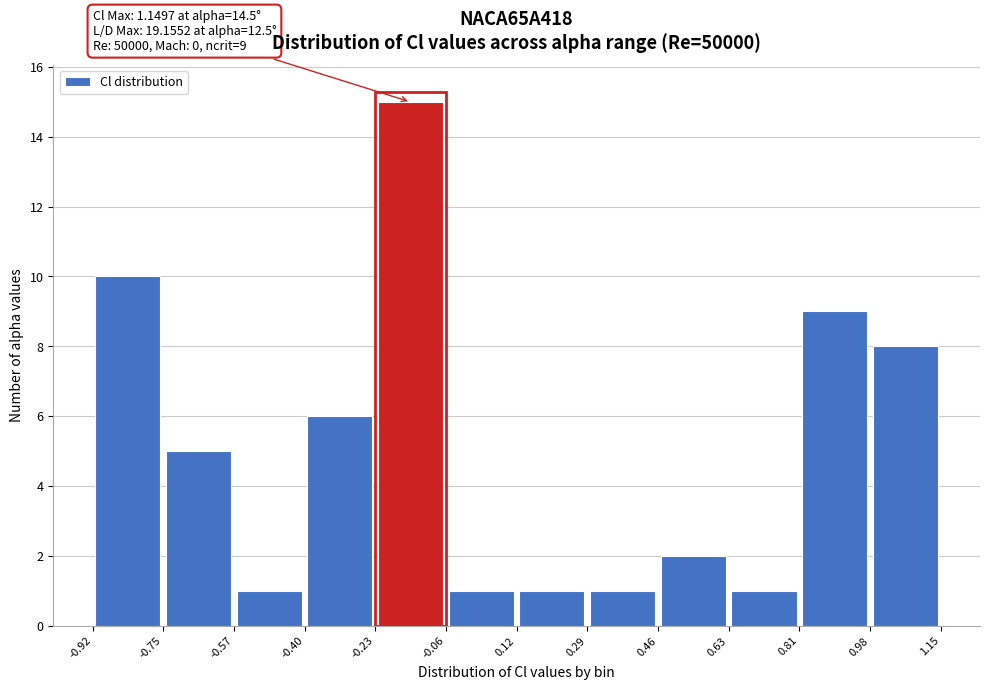

Over which range of the x-axis is the bar tallest?

-0.23 to -0.06